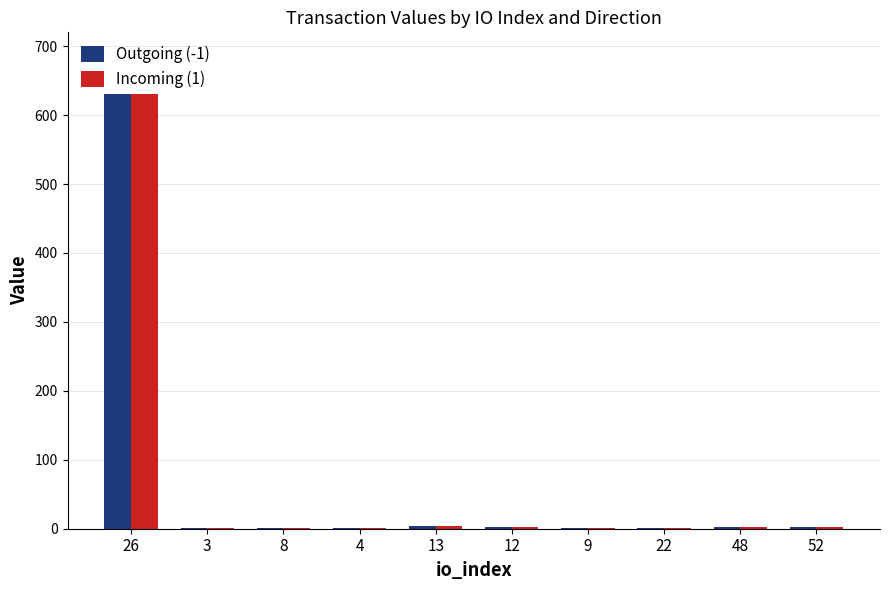

Which category has the highest value across all series?

26